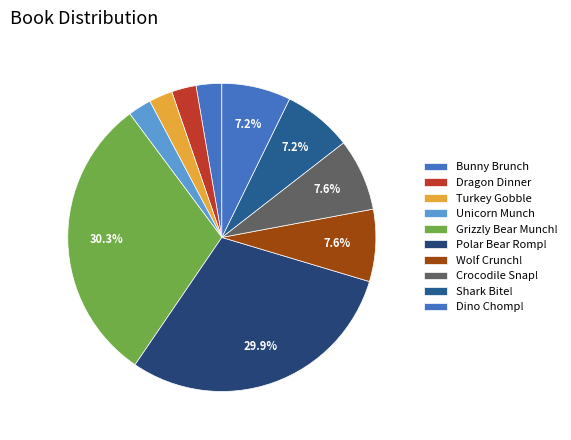

What is the smallest slice in the pie chart?

Unicorn Munch